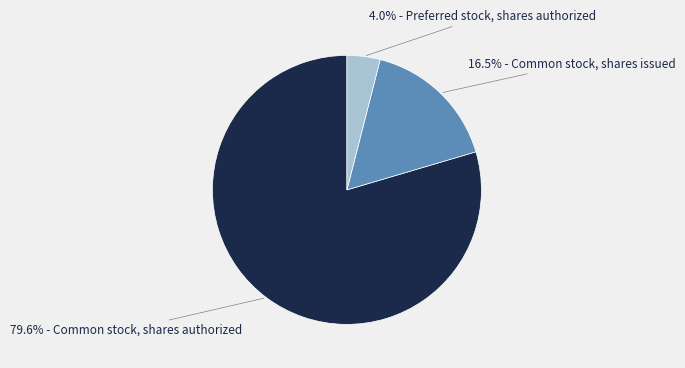

Does any single category account for the majority?

Yes